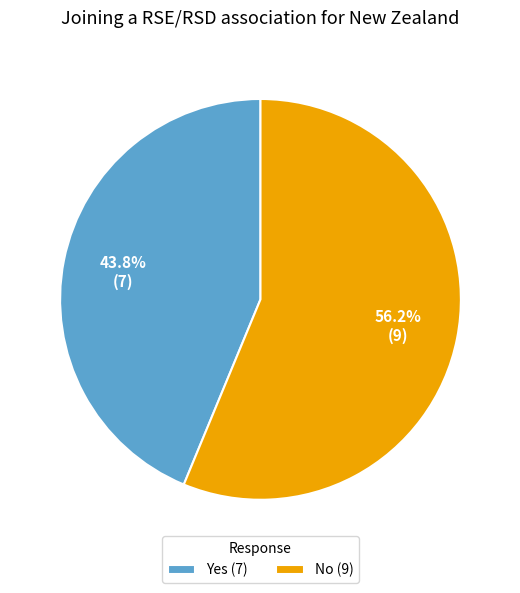

Is it true that Yes is 44% of the pie?

True